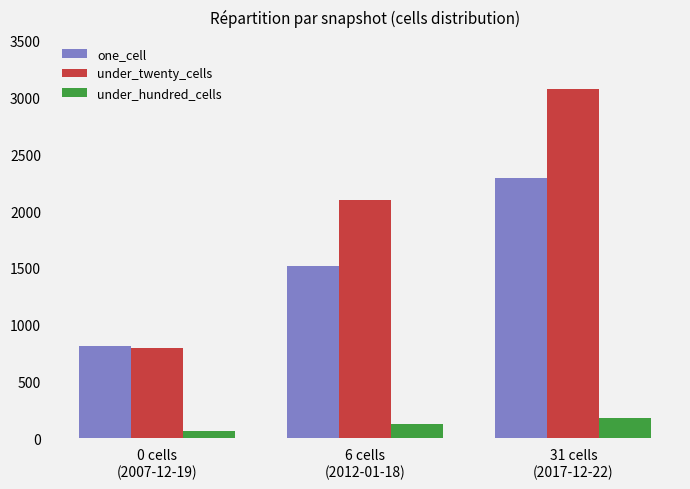

Reading left to right, extract all data points from this chart.

one_cell: 814	1521	2293
under_twenty_cells: 792	2094	3072
under_hundred_cells: 63	129	179